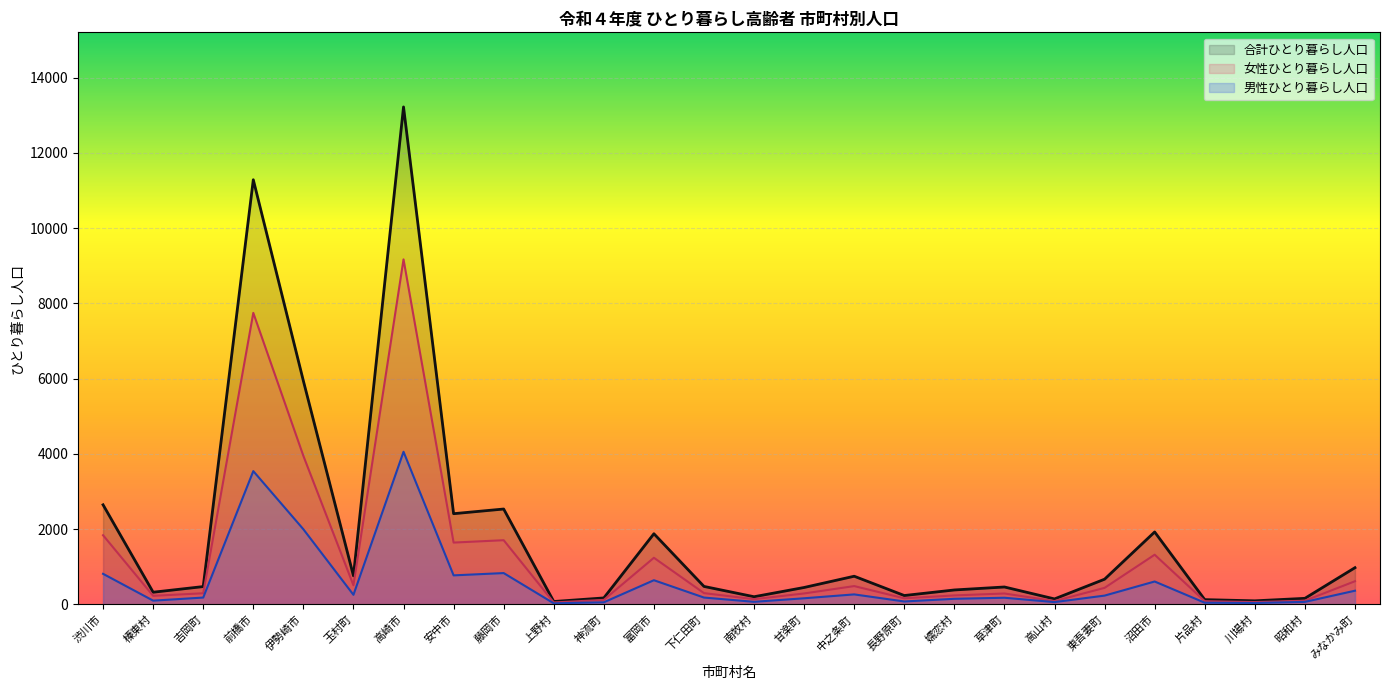

The value of 合計ひとり暮らし人口 at 長野原町 is 232. True or false?

True